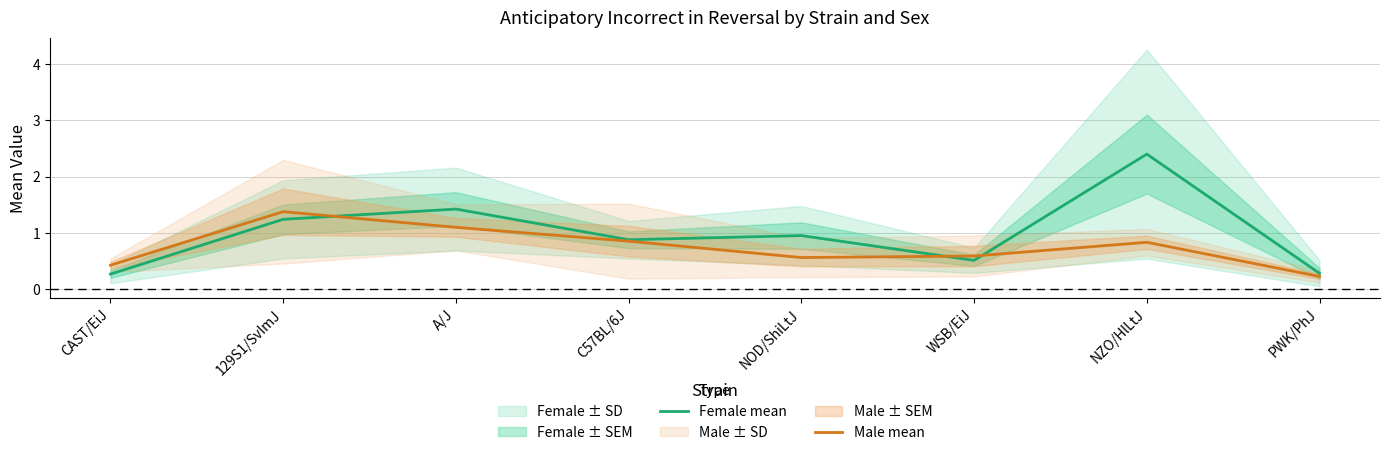

At which category does the chart reach its peak across all series?

NZO/HlLtJ